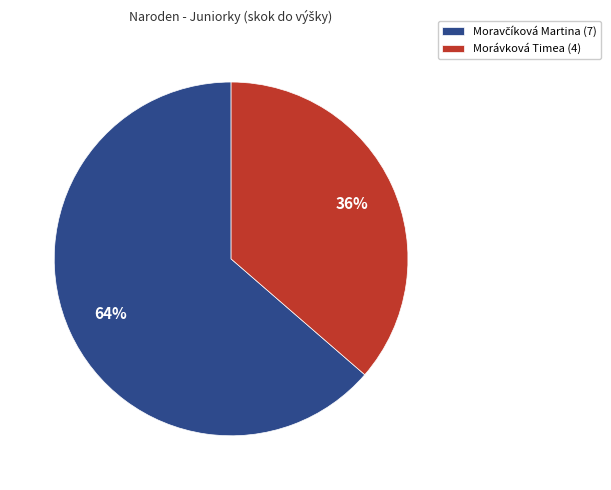

To the nearest percent, what portion does Morávková Timea (4) represent?

36%